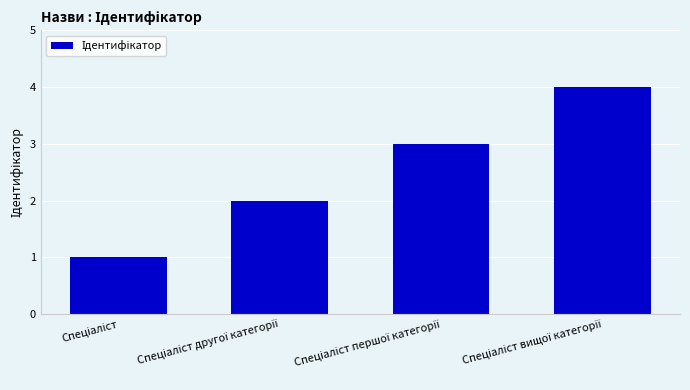

What is the sum of all values?

10